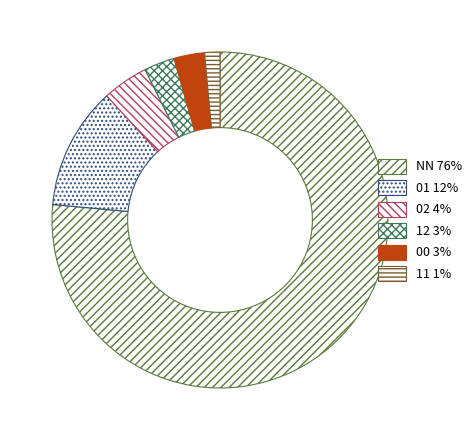

Between NN and 02, which is larger?

NN